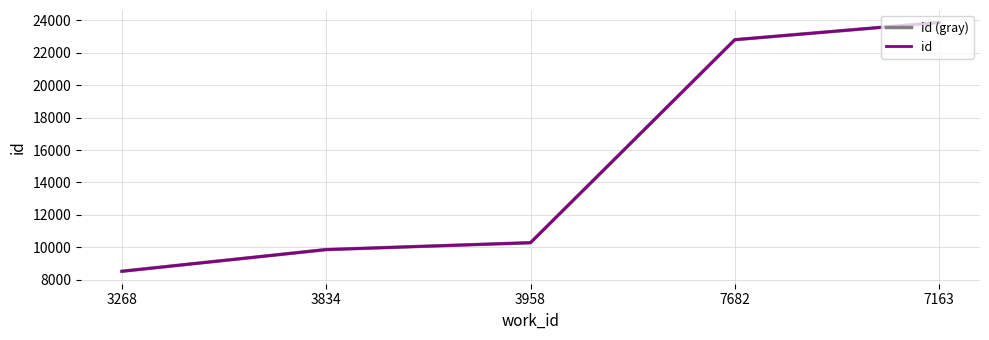

At which category is the sum across all series the highest?

7163